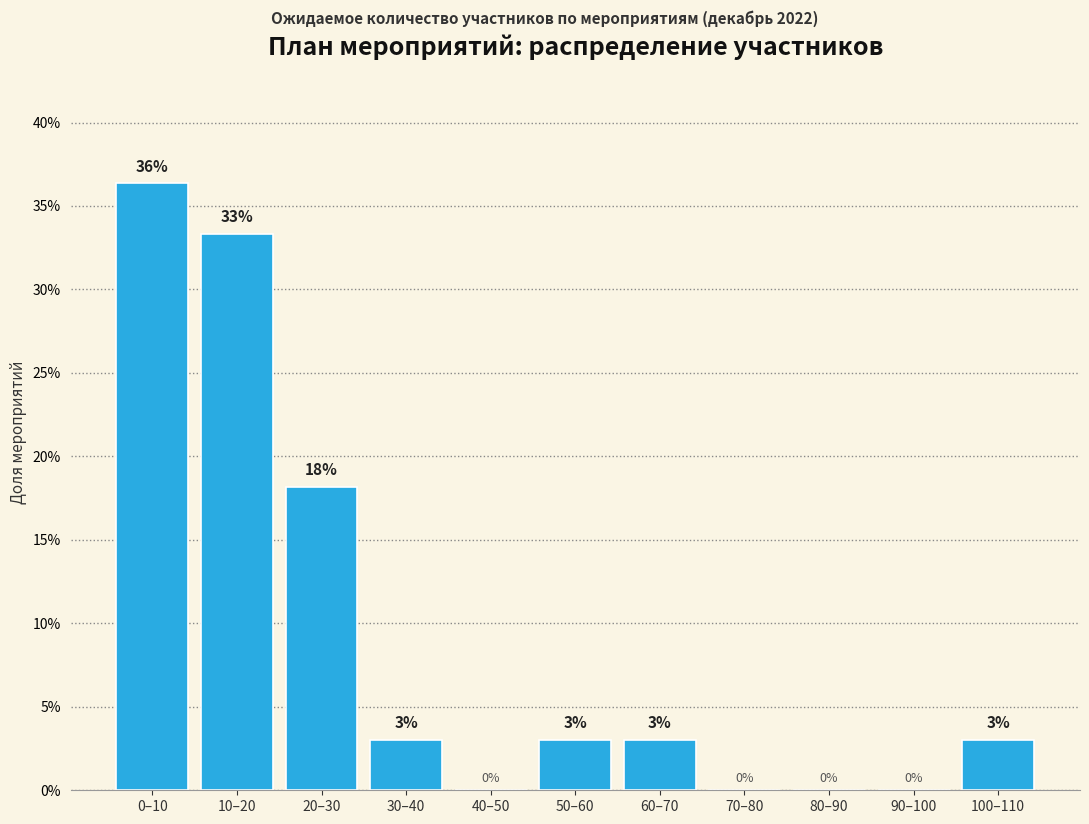

True or false: the data shows 4.6 at 50–60.

False